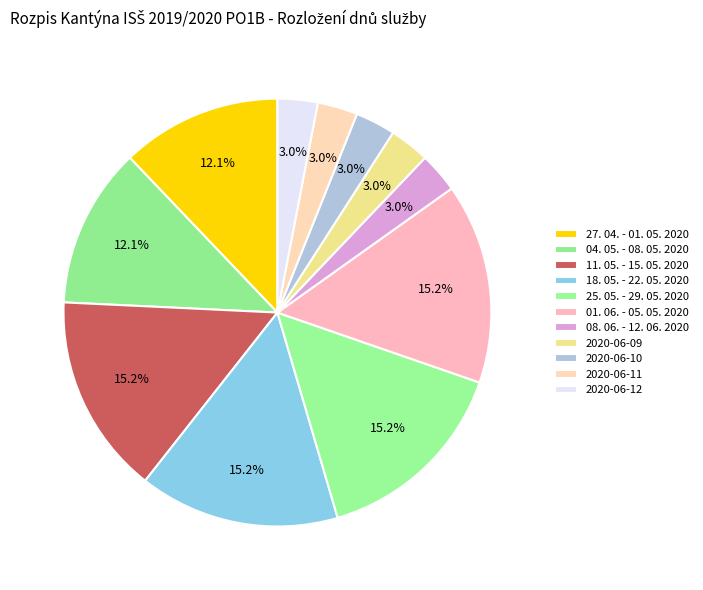

What percentage do 2020-06-11 and 18. 05. - 22. 05. 2020 together represent?

18.2%